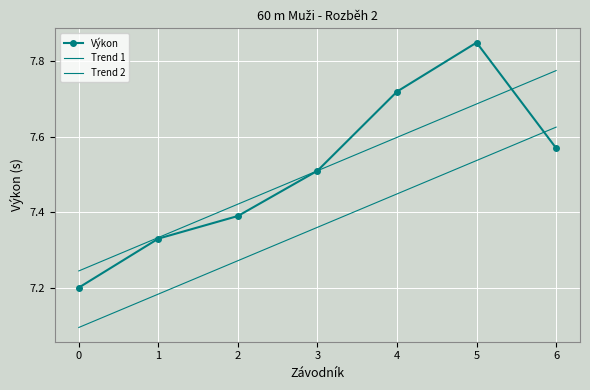

At which category is the sum across all series the highest?

5